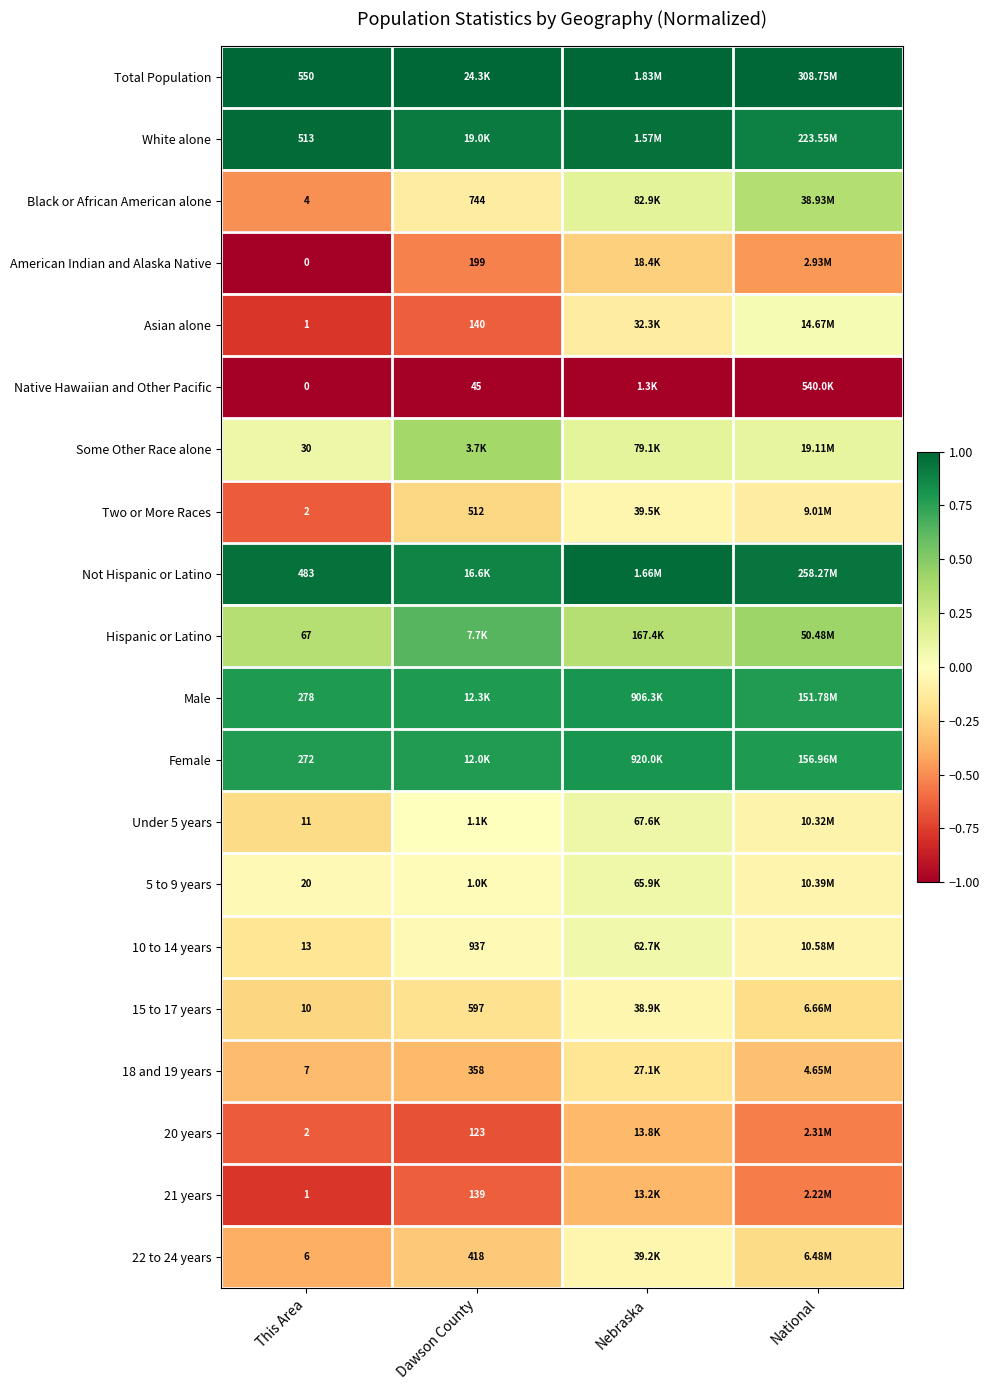

The value of Asian alone at Dawson County is -0.8. True or false?

False